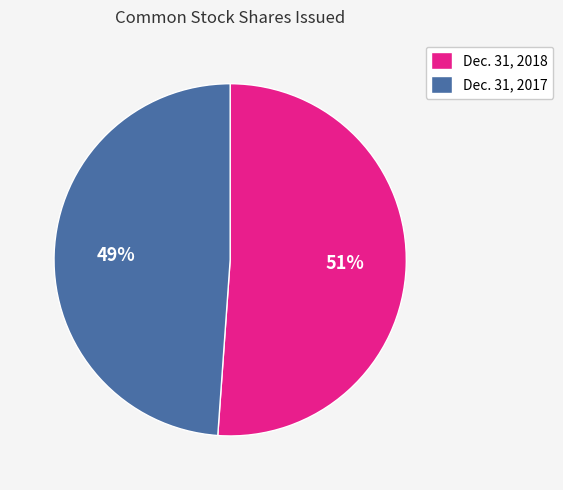

To the nearest percent, what is the average slice percentage?

50%